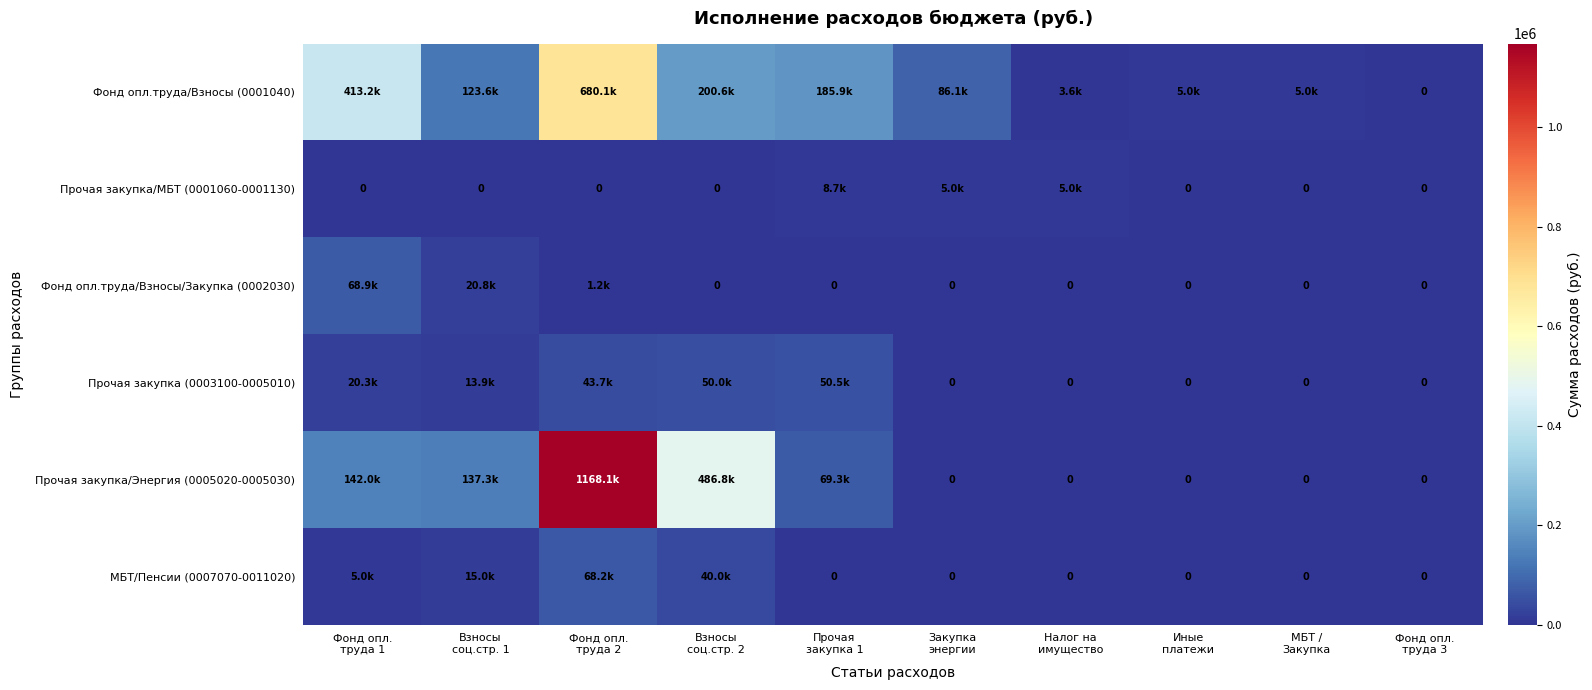

Between Взносы
соц.стр. 1 and Фонд опл.
труда 1, which is larger?

Фонд опл.
труда 1